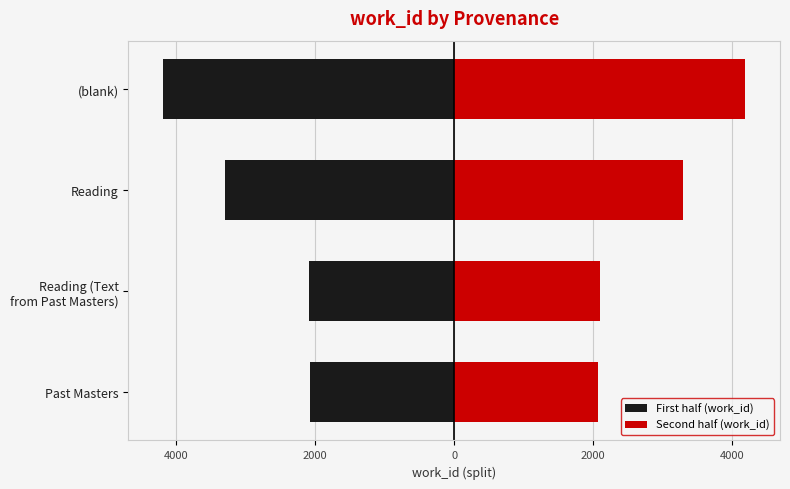

How many distinct data groups are displayed?

2